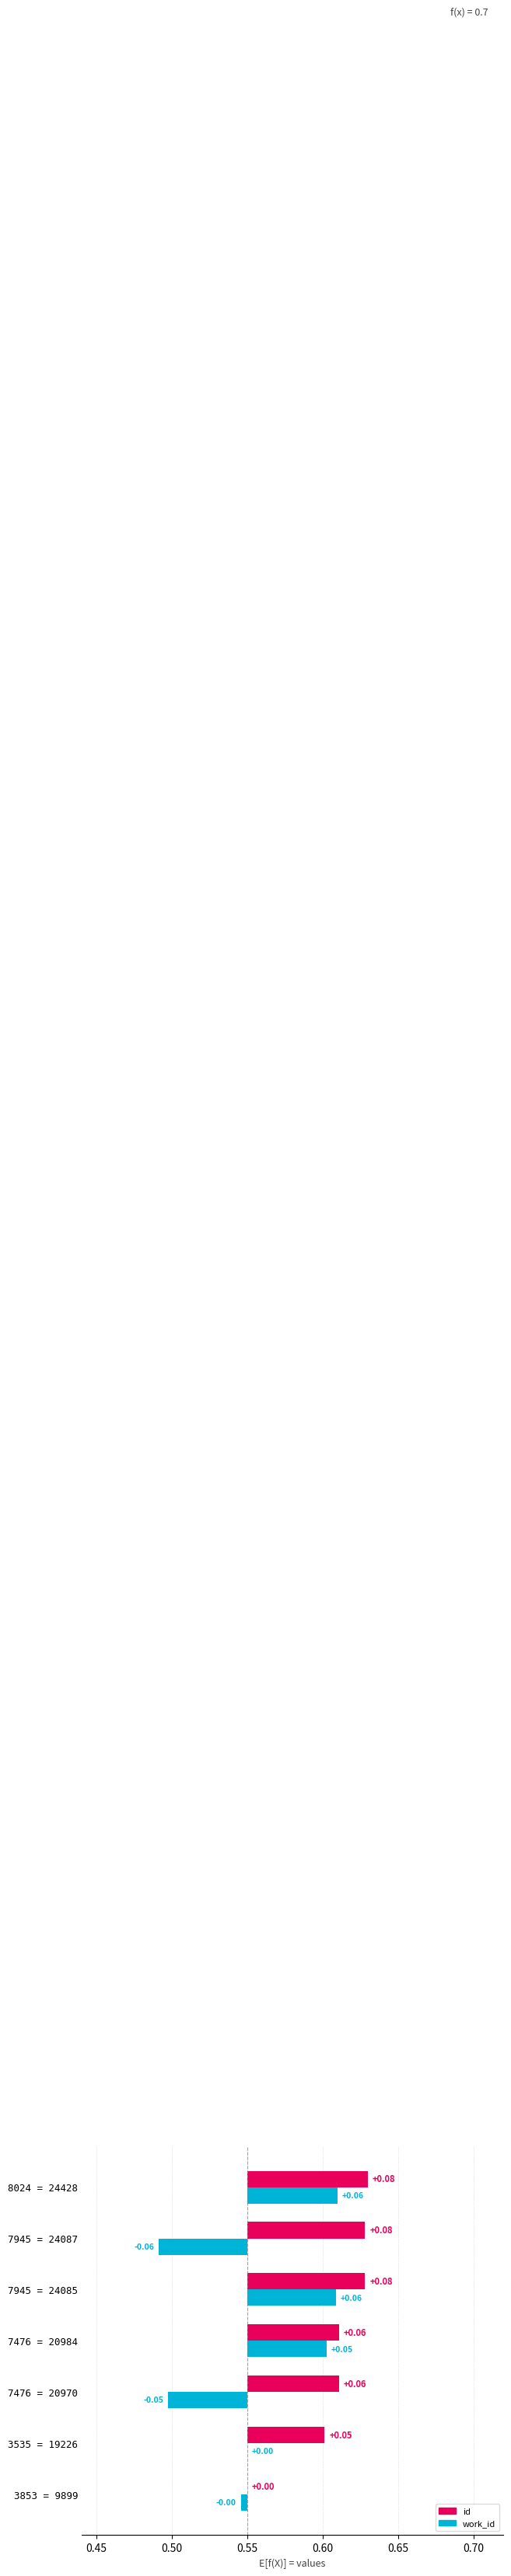

Count the number of categories in the chart.

7